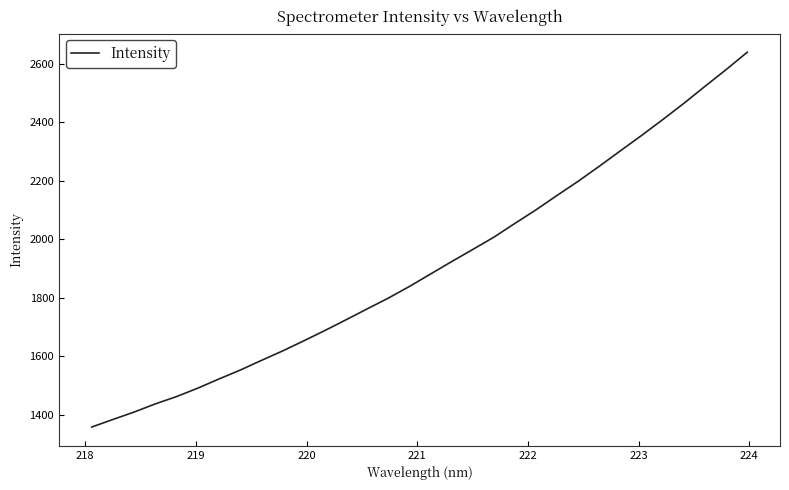

What is the difference between the maximum and minimum values?

1281.4